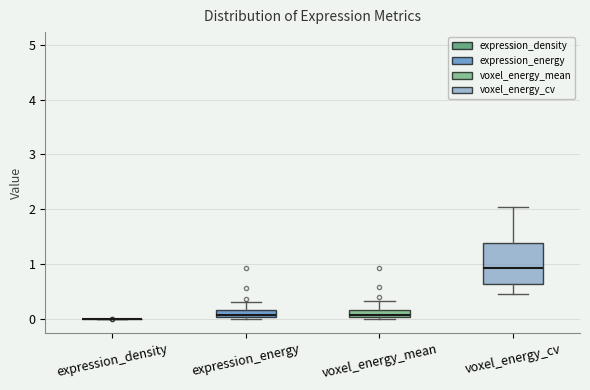

Comparing the boxes themselves (not the whiskers), which one is the tallest?

voxel_energy_cv